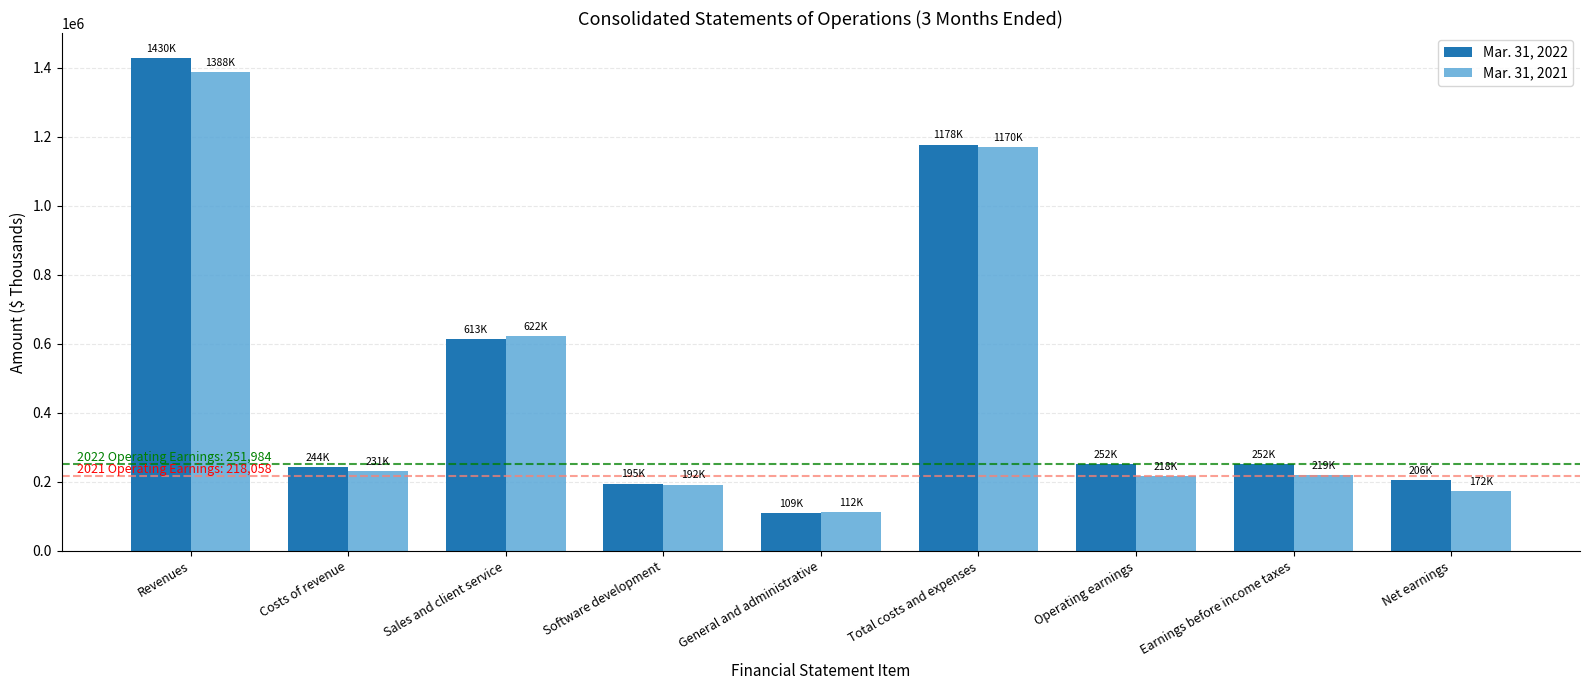

What is the sum of the Mar. 31, 2022 values at Earnings before income taxes and Total costs and expenses?

1429827